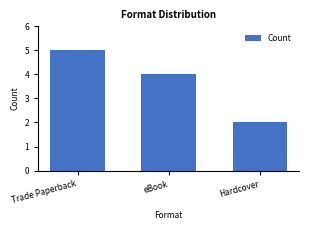

What is the approximate value at Trade Paperback?

5